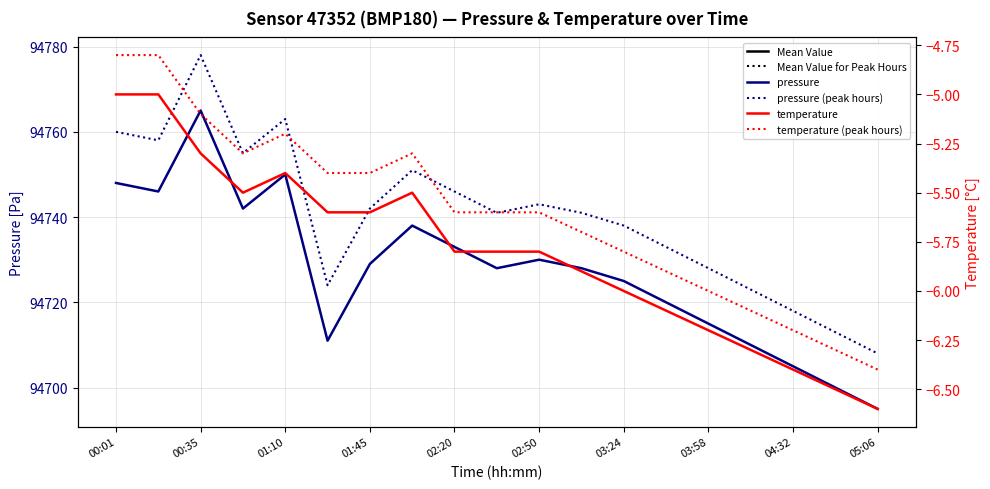

True or false: temperature (peak hours) and pressure (solid) cross at least once.

False